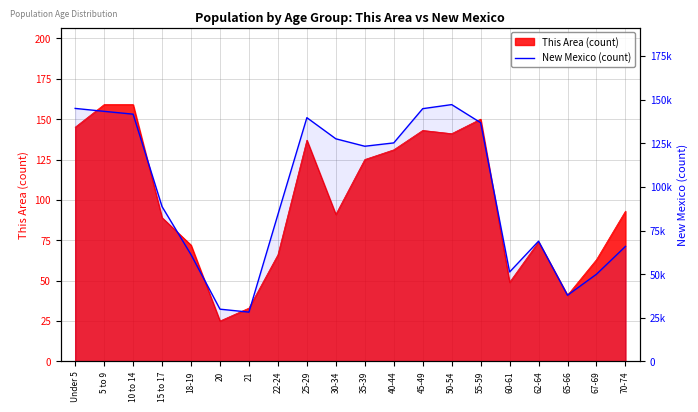

What is the difference between the values at 67-69 and 70-74?

15935